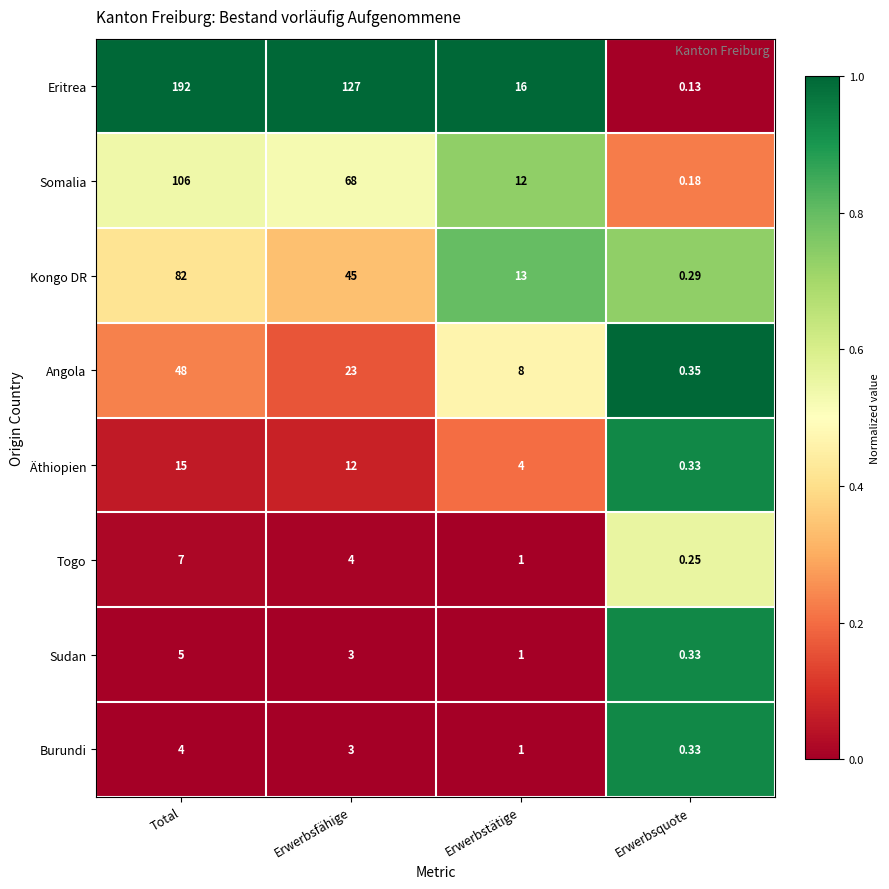

Which series has the largest range (max minus min)?

Eritrea